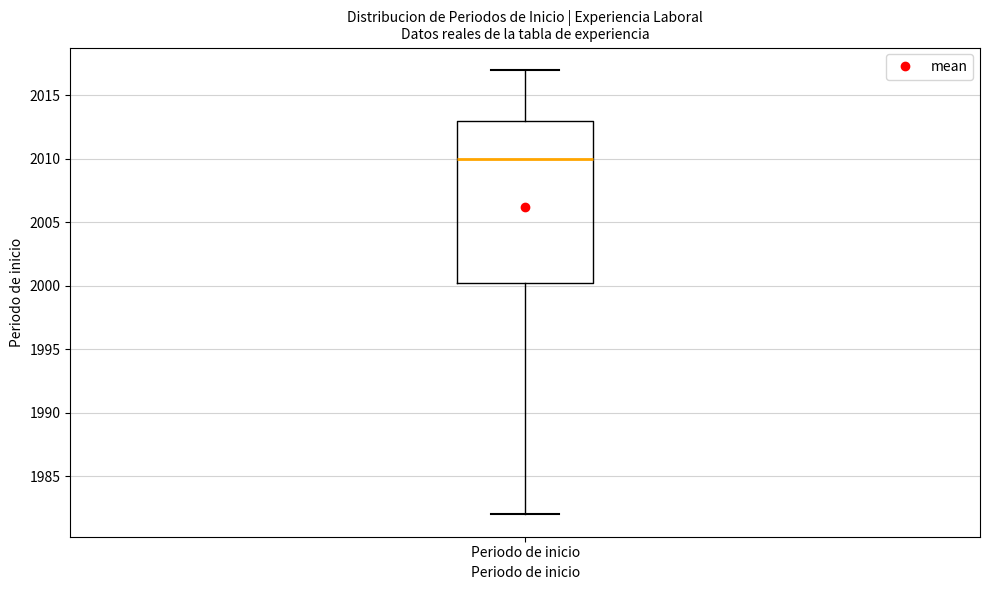

Where does the upper whisker of the box for Periodo de inicio end on the y-axis? The values are not printed on the chart, so give them approximately, as read against the axis.

2017.0